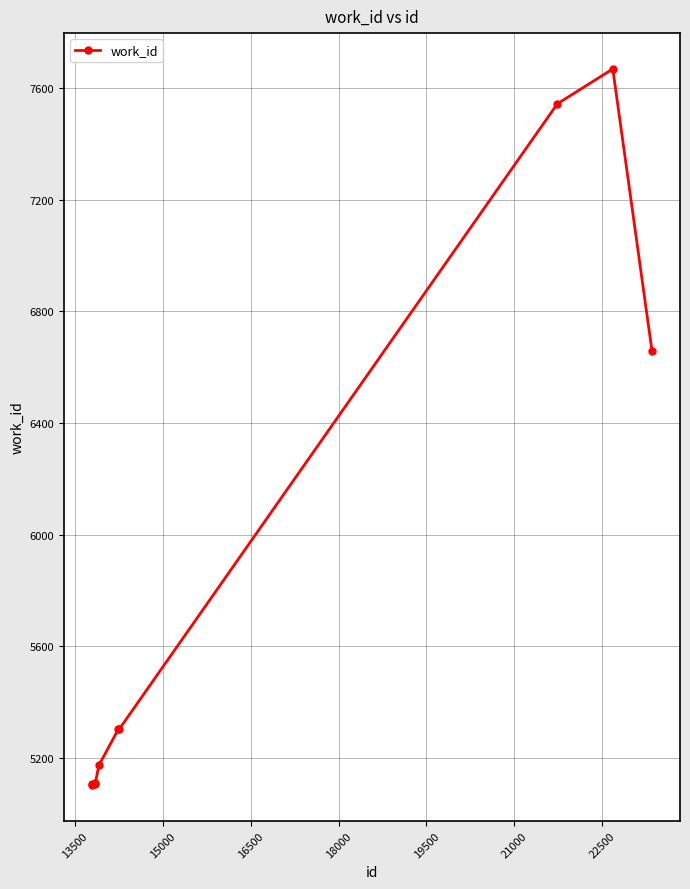

What is the value of the 5th point from the left?

5174